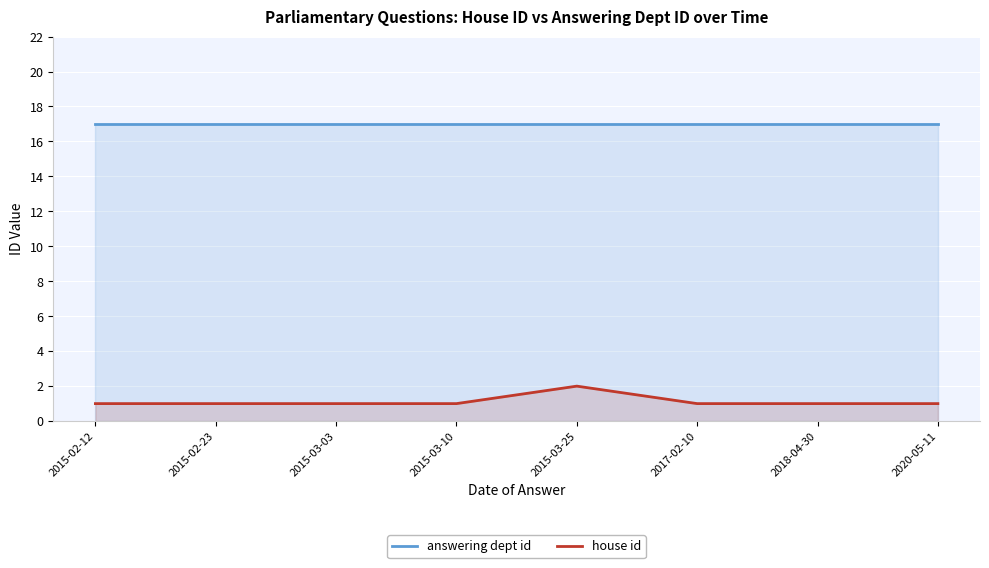

Which category has the highest value across all series?

2015-02-12